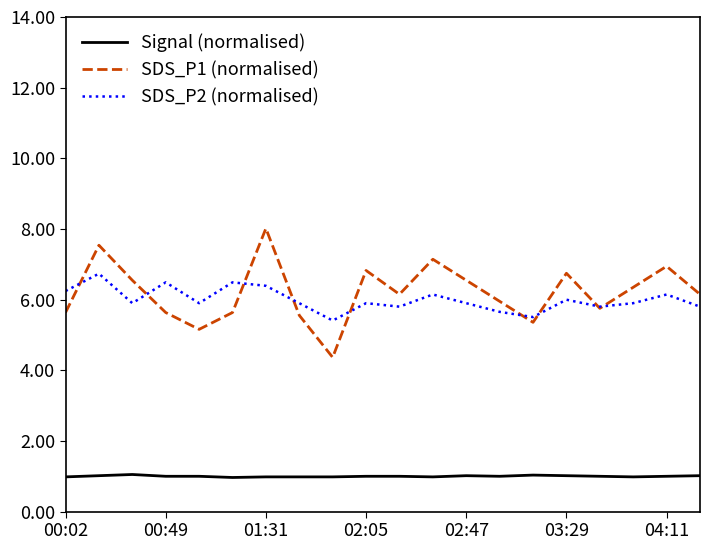

How many lines are shown in the chart?

3